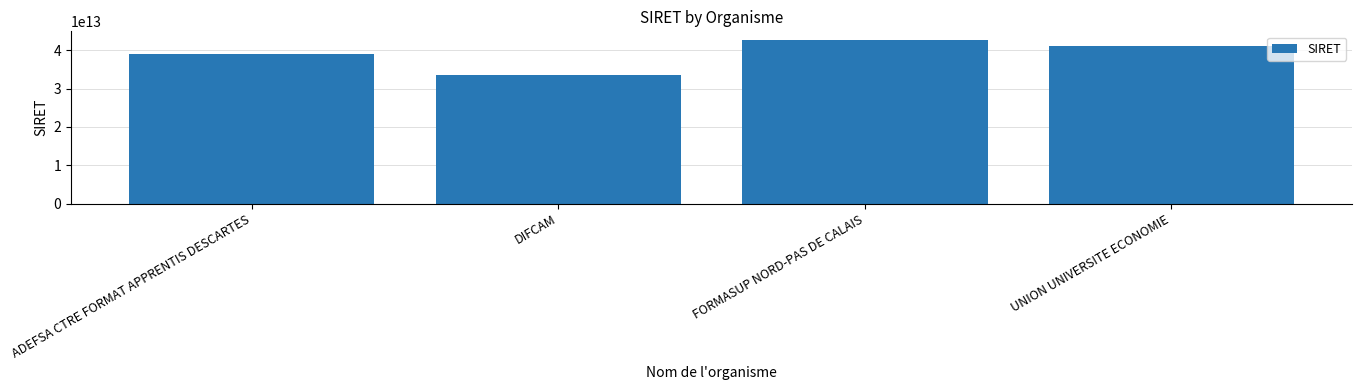

At which category does the chart reach its peak across all series?

FORMASUP NORD-PAS DE CALAIS